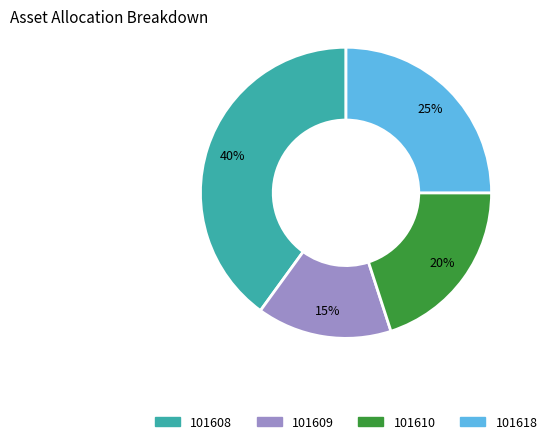

Is it true that 101608 is 40% of the pie?

True